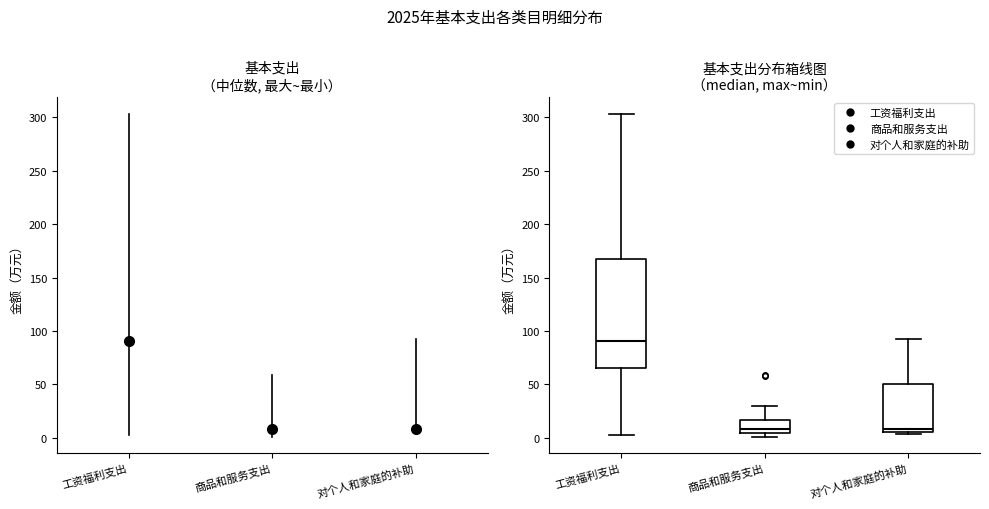

Where does the median line of the box for 工资福利支出 sit on the y-axis? The values are not printed on the chart, so give them approximately, as read against the axis.

90